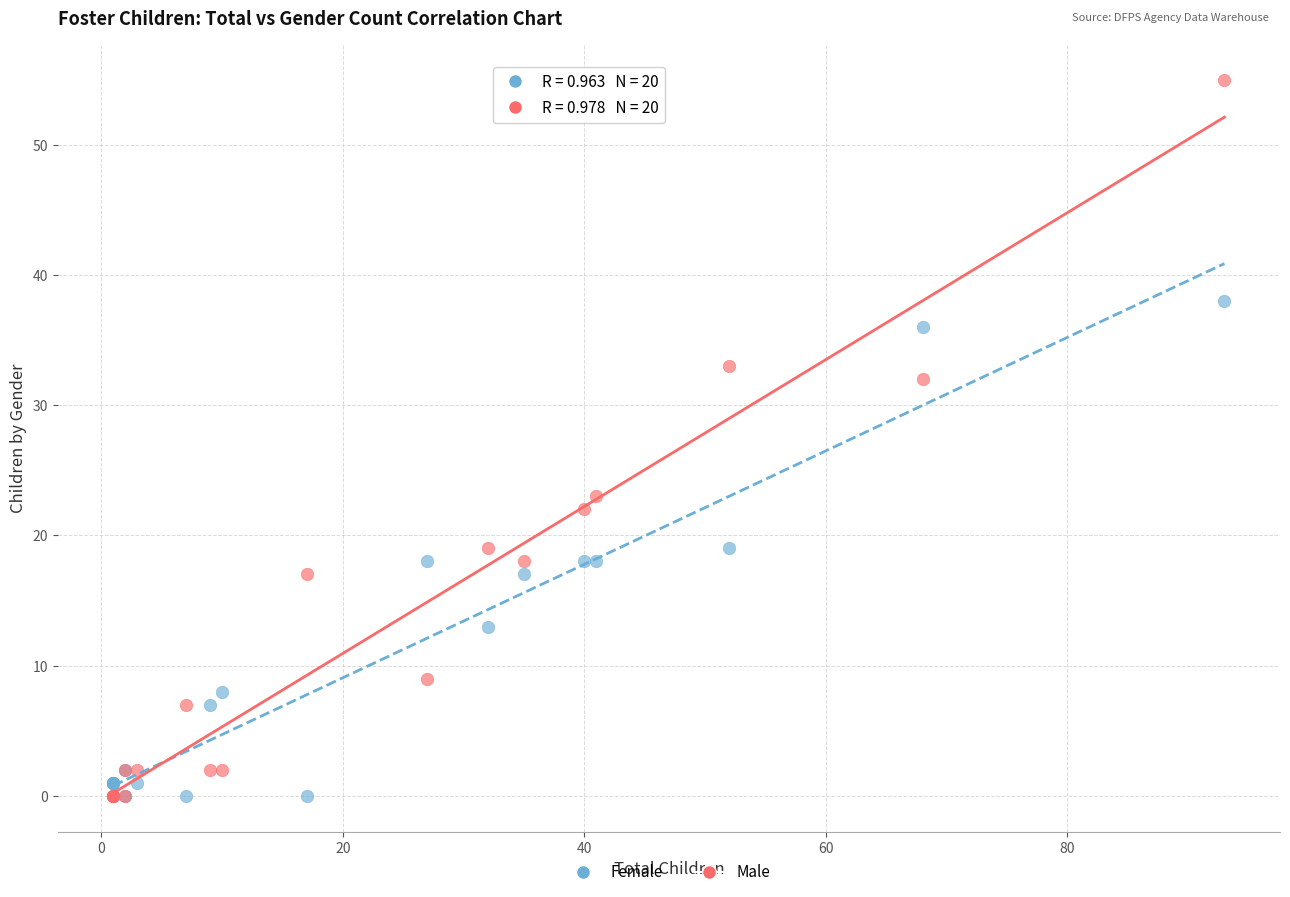

In the Male series, what Y value is closest to 27?

23